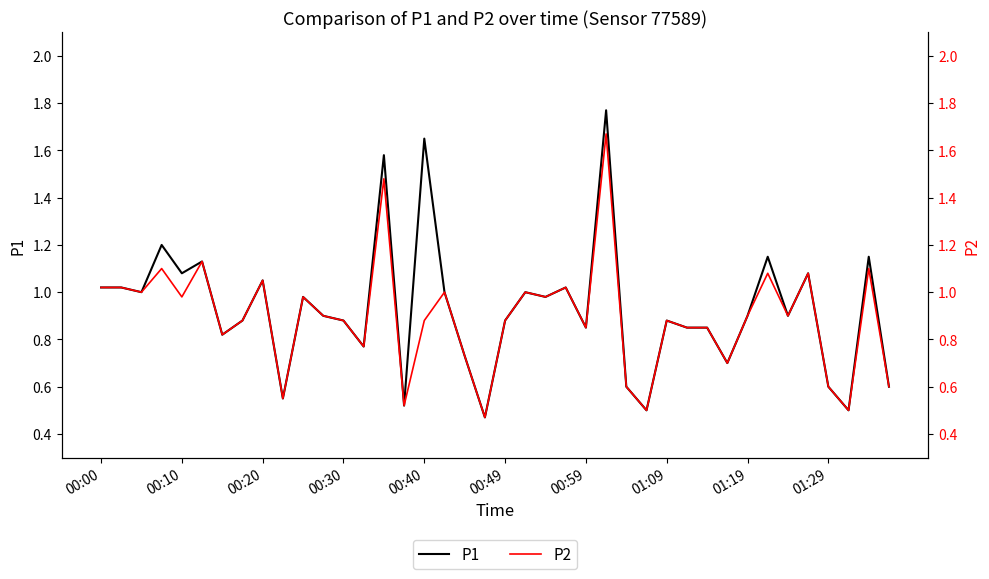

What is the difference between the P2 values at 00:49 and 00:00?

0.1